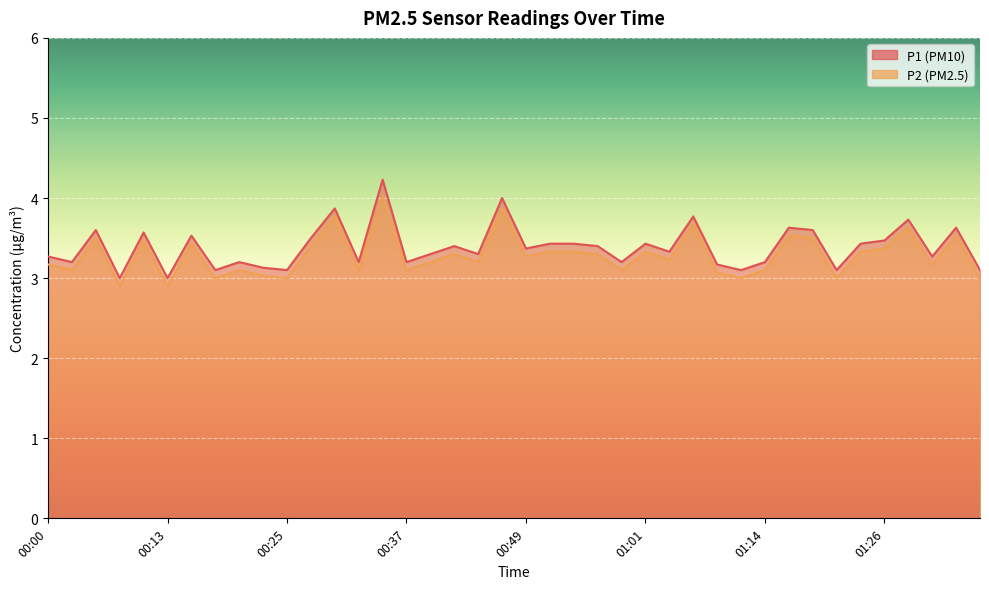

Reading left to right, extract all data points from this chart.

P1: 00:00=3.3	00:03=3.2	00:05=3.6	00:08=3.0	00:10=3.6	00:13=3.0	00:15=3.5	00:18=3.1	00:20=3.2	00:22=3.1	00:25=3.1	00:27=3.5	00:30=3.9	00:32=3.2	00:35=4.2	00:37=3.2	00:39=3.3	00:42=3.4	00:44=3.3	00:47=4.0	00:49=3.4	00:52=3.4	00:54=3.4	00:57=3.4	00:59=3.2	01:01=3.4	01:04=3.3	01:06=3.8	01:09=3.2	01:11=3.1	01:14=3.2	01:16=3.6	01:19=3.6	01:21=3.1	01:23=3.4	01:26=3.5	01:28=3.7	01:31=3.3	01:33=3.6	01:36=3.1
P2: 00:00=3.2	00:03=3.1	00:05=3.5	00:08=2.9	00:10=3.5	00:13=2.9	00:15=3.4	00:18=3.0	00:20=3.1	00:22=3.0	00:25=3.0	00:27=3.4	00:30=3.8	00:32=3.1	00:35=4.0	00:37=3.1	00:39=3.2	00:42=3.3	00:44=3.2	00:47=3.9	00:49=3.3	00:52=3.3	00:54=3.3	00:57=3.3	00:59=3.1	01:01=3.3	01:04=3.2	01:06=3.7	01:09=3.1	01:11=3.0	01:14=3.1	01:16=3.5	01:19=3.5	01:21=3.0	01:23=3.3	01:26=3.4	01:28=3.6	01:31=3.2	01:33=3.5	01:36=3.0